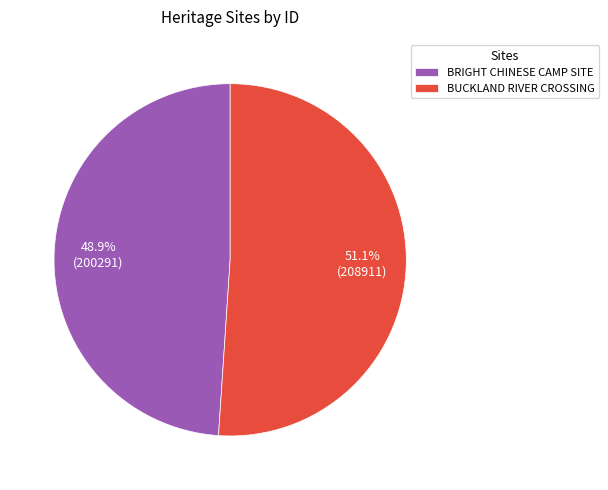

The BRIGHT CHINESE CAMP SITE slice represents 41% of the pie. True or false?

False